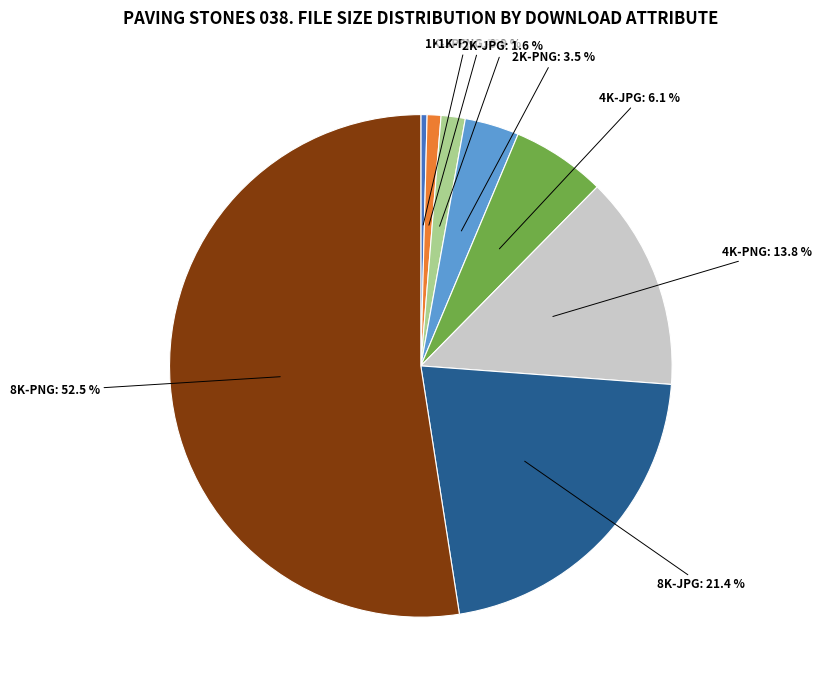

Count the number of slices in the pie.

8